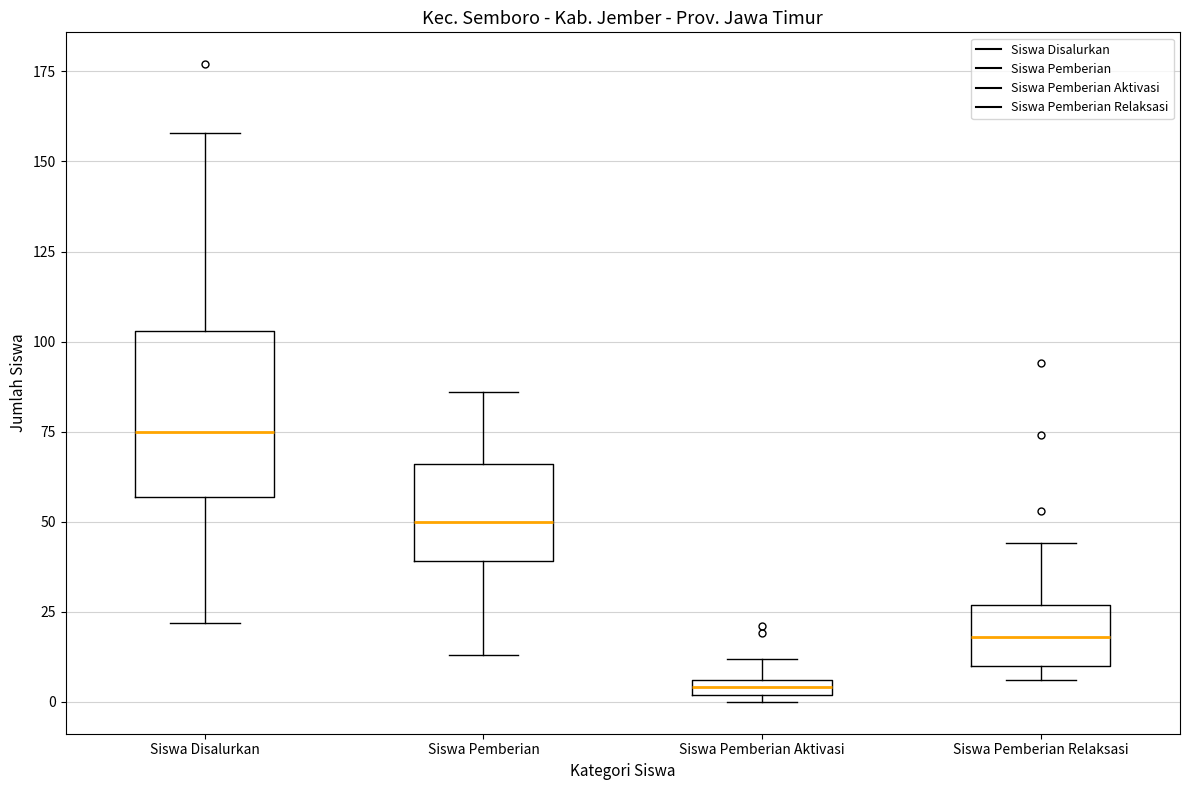

Where is the upper edge of the box for Siswa Pemberian on the y-axis? The values are not printed on the chart, so give them approximately, as read against the axis.

65